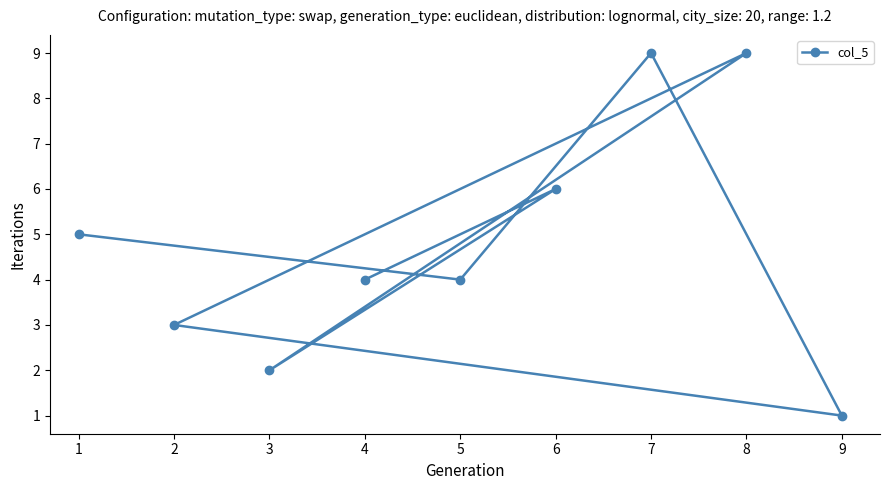

How many points are lower than both their immediate neighbors (excluding endpoints)?

3